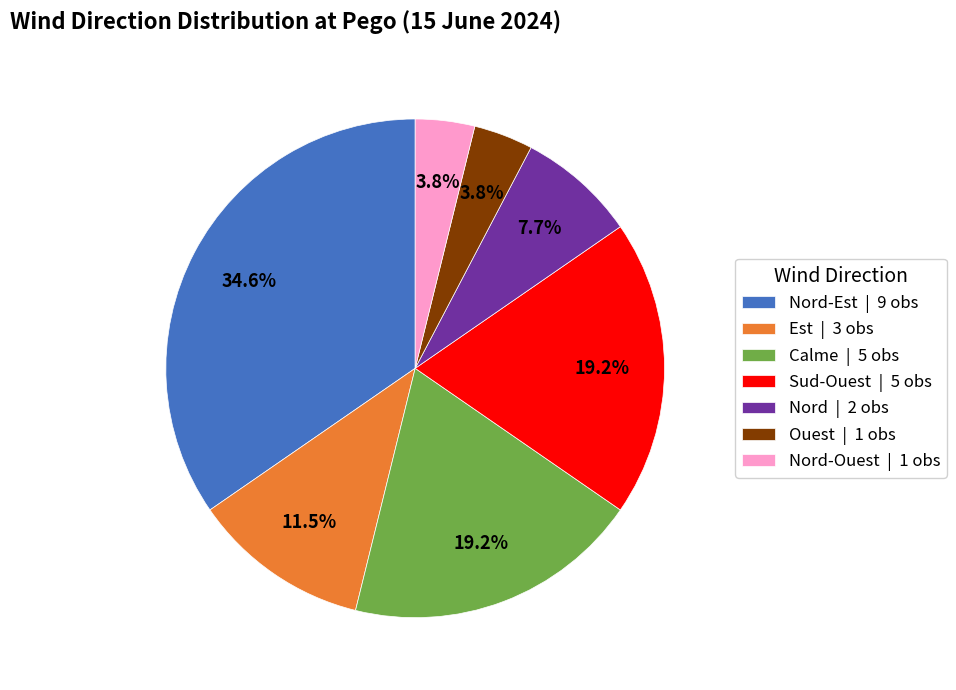

Is there a majority slice in this chart?

No